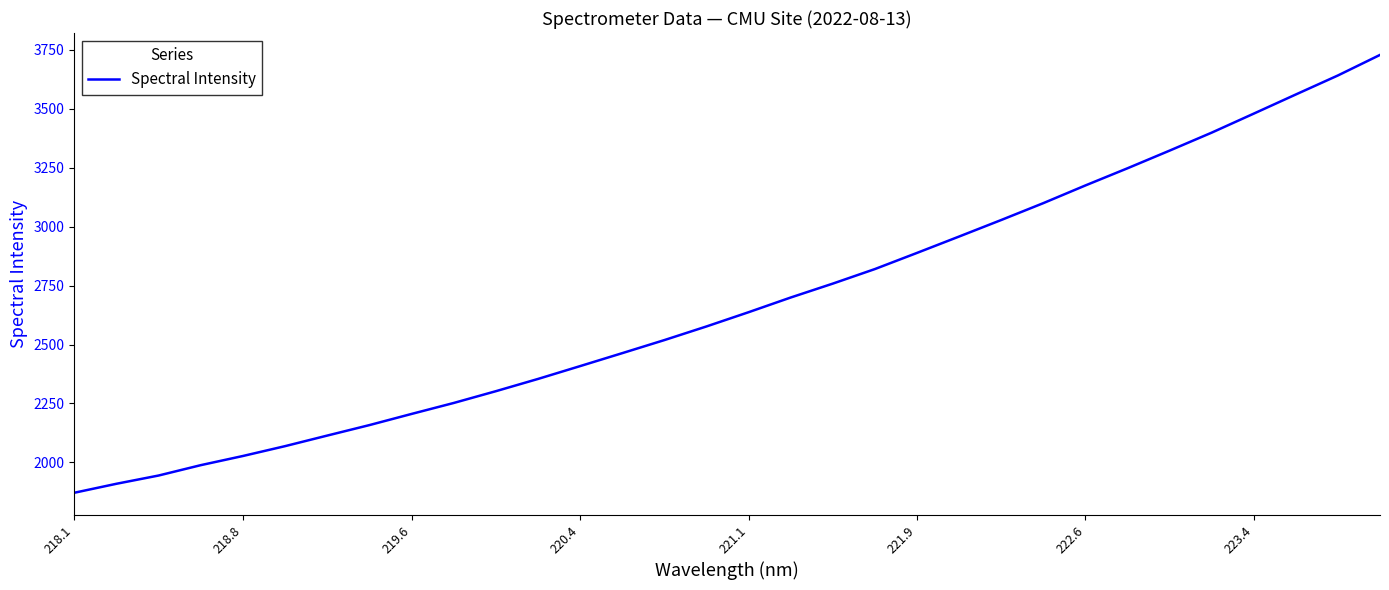

What is the difference between the maximum and minimum values?

1855.7